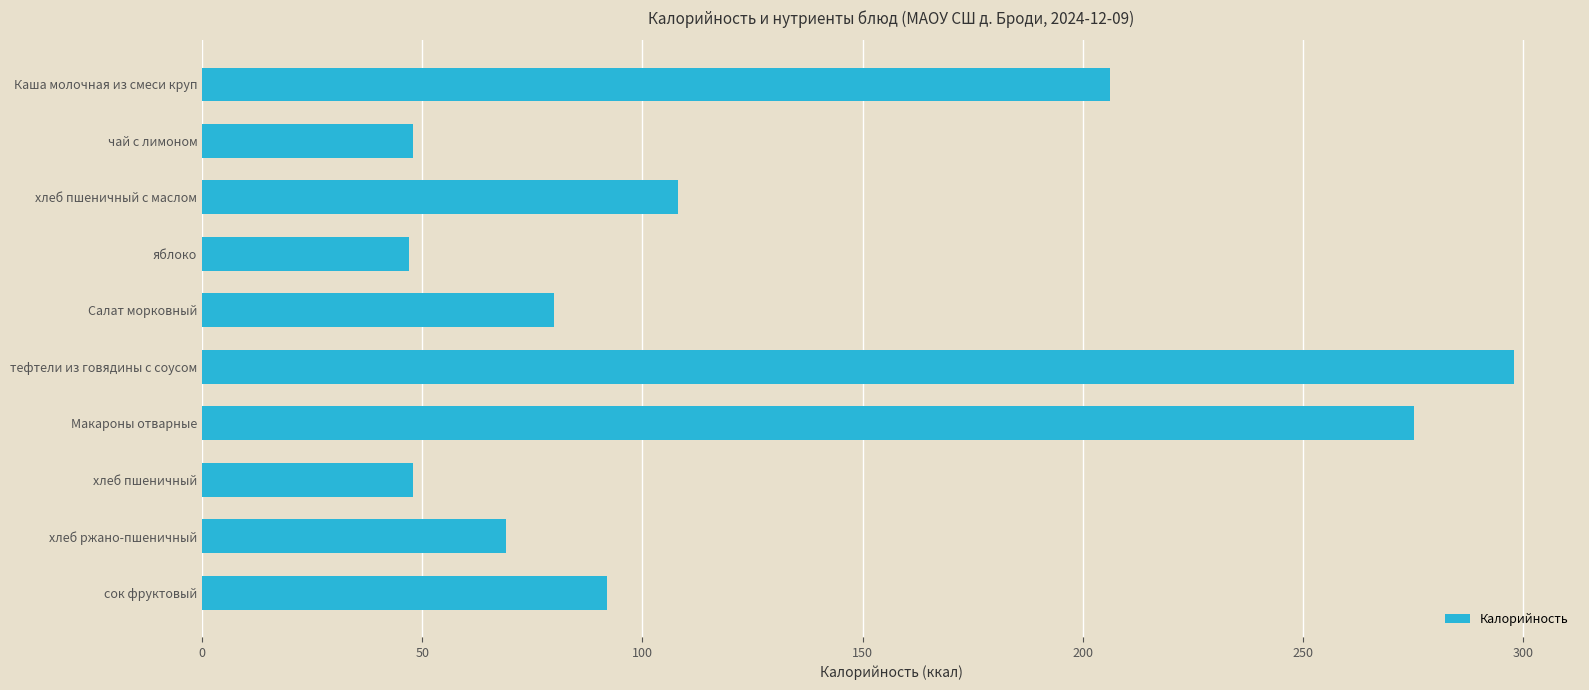

What is the smallest value displayed?

47.0